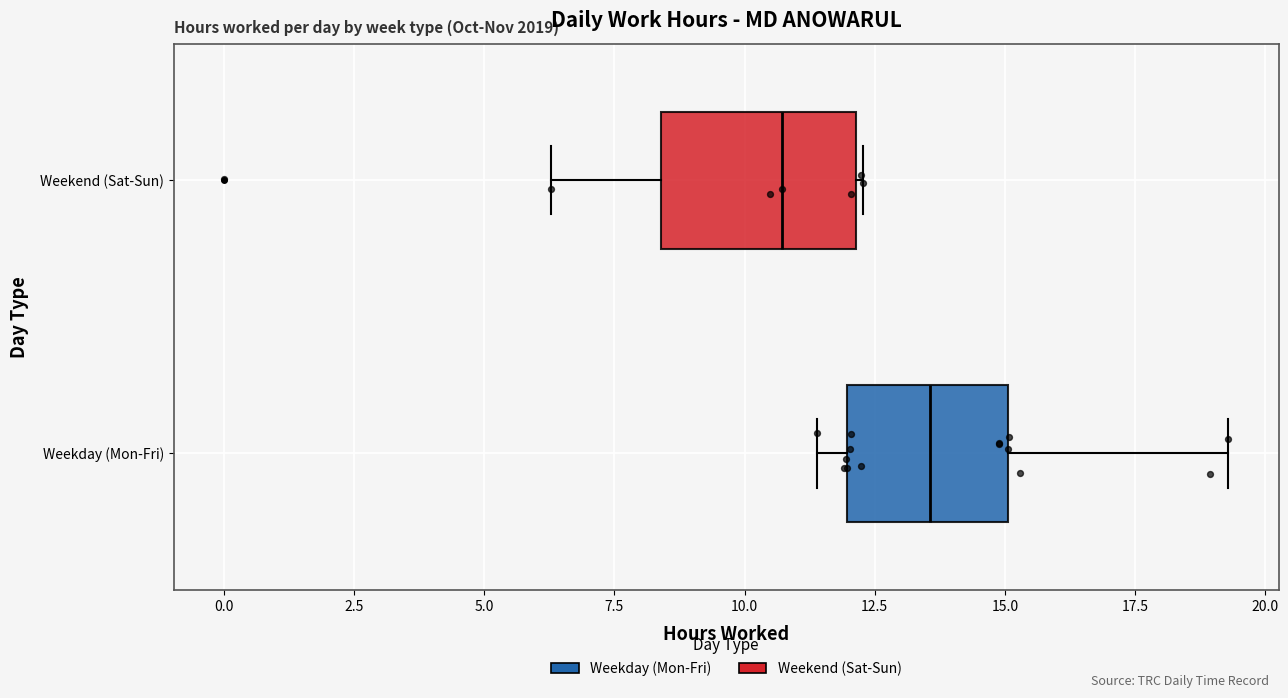

Reading bottom to top, transcribe this box plot: for each box, give where its median line is, the range the box spans, and where its two whiskers end, as read against the x-axis. The values are not printed on the chart, so give them approximately, as read against the axis.

Weekday (Mon-Fri): median 13.5, box 12.0 to 15.0, whiskers 11.5 to 19.5
Weekend (Sat-Sun): median 10.5, box 8.5 to 12.0, whiskers 6.5 to 12.5